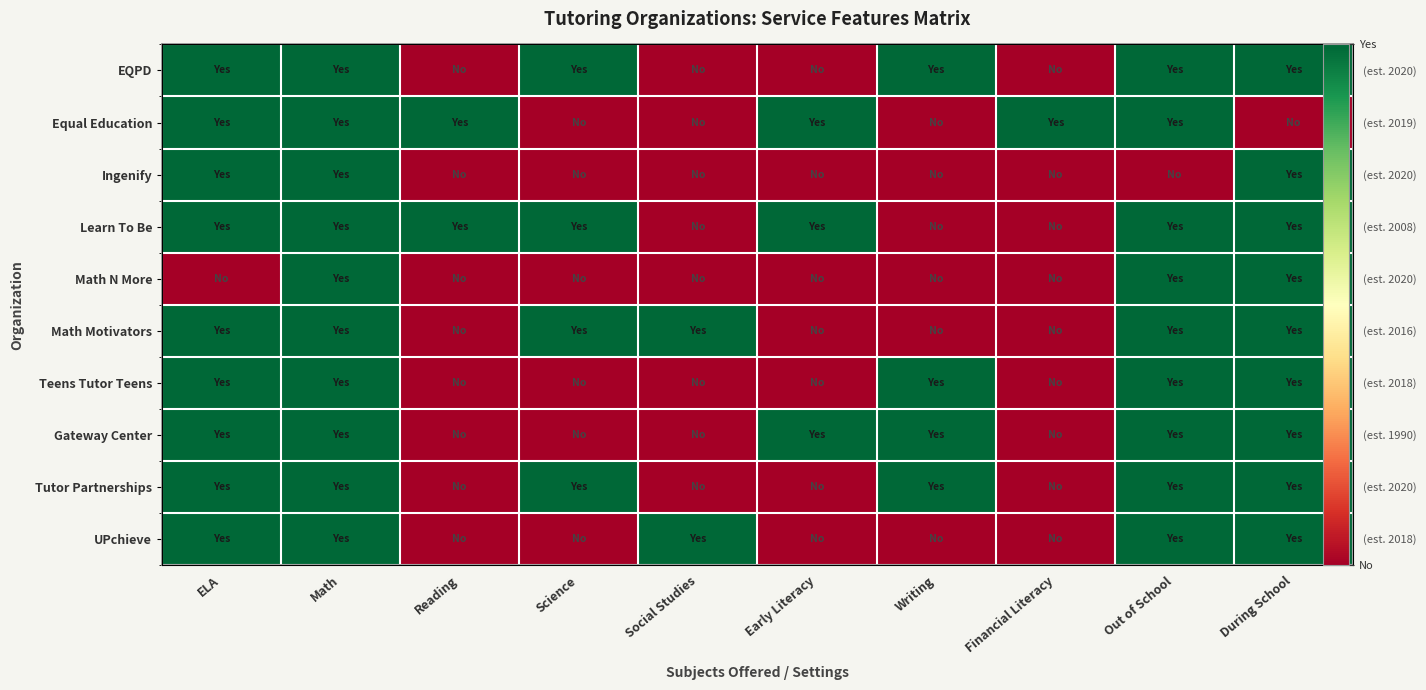

What is the difference between the maximum and minimum values in the Teens Tutor Teens series?

1